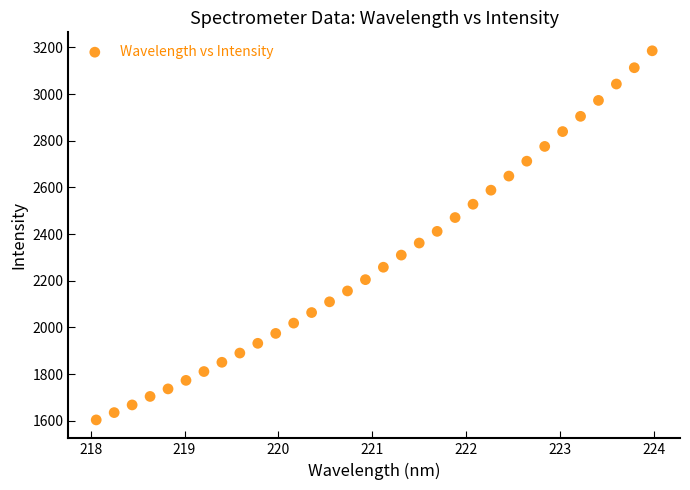

What is the range of X values (max minus min)?

5.9